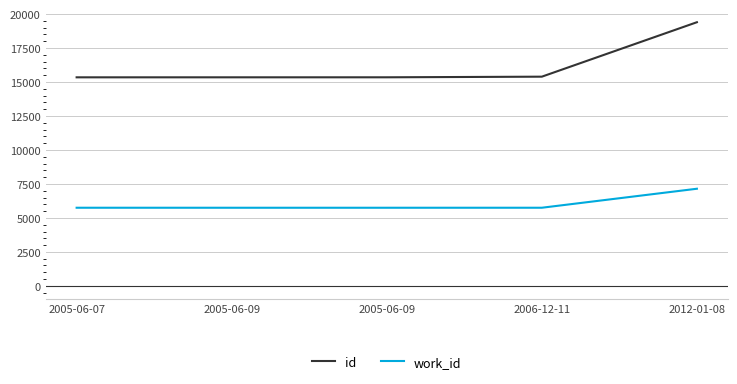

What is the average value of the work_id series?

6028